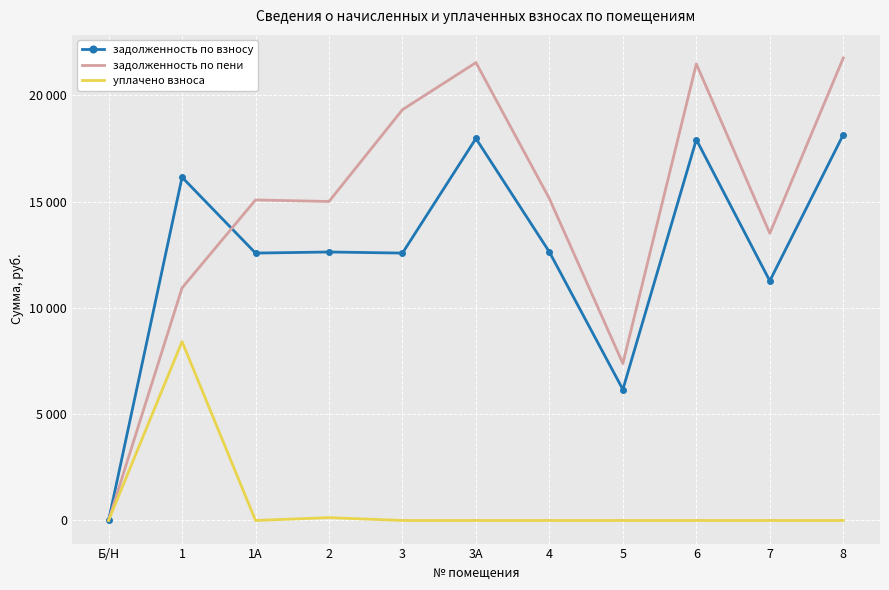

What are all the series names shown in the legend?

задолженность по взносу, задолженность по пени, уплачено взноса